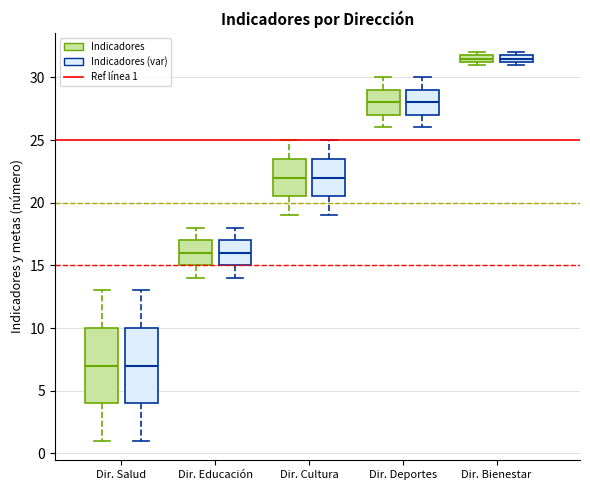

Where is the lower edge of the box for Dir. Educación (Indicadores (var)) on the y-axis? The values are not printed on the chart, so give them approximately, as read against the axis.

15.0